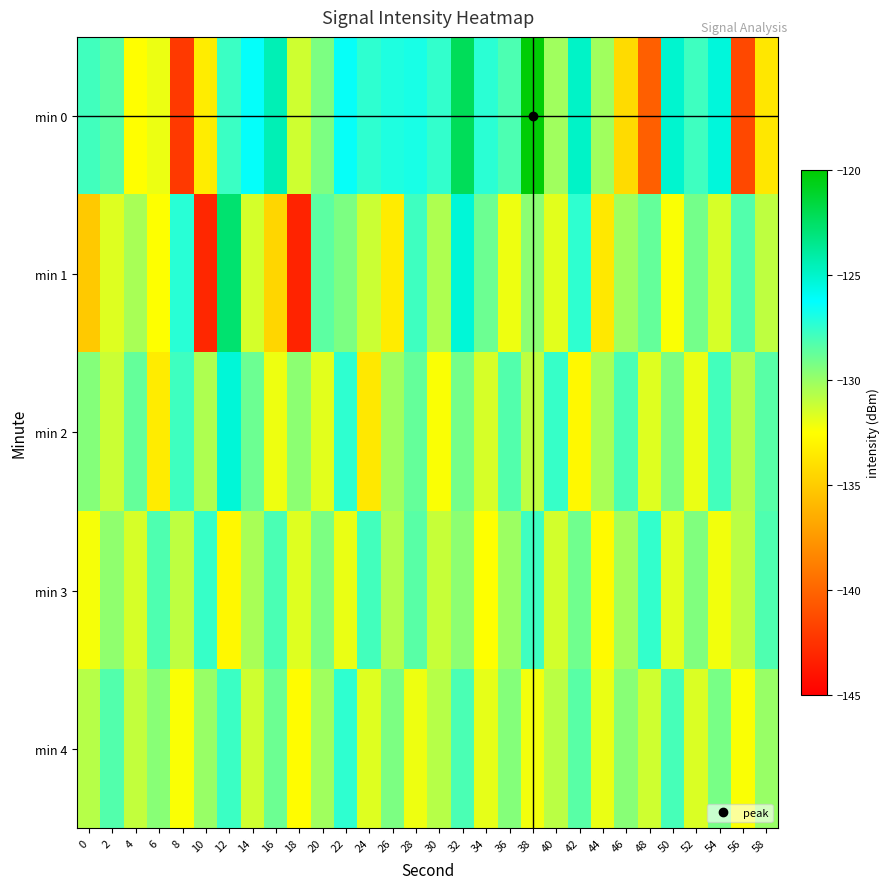

Reading left to right, extract all data points from this chart.

min 0: 0=-127.8	2=-128.5	4=-132.5	6=-132.0	8=-142.1	10=-133.3	12=-127.7	14=-126.4	16=-124.5	18=-131.3	20=-129.3	22=-126.4	24=-127.4	26=-127.0	28=-126.8	30=-127.5	32=-122.2	34=-127.3	36=-128.1	38=-120.2	40=-130.2	42=-124.9	44=-130.2	46=-134.2	48=-140.3	50=-125.1	52=-127.8	54=-125.4	56=-141.4	58=-133.7
min 1: 0=-135.1	2=-131.7	4=-130.4	6=-132.5	8=-127.3	10=-143.0	12=-122.7	14=-131.5	16=-134.5	18=-143.2	20=-128.5	22=-129.3	24=-131.2	26=-133.4	28=-127.8	30=-130.5	32=-125.3	34=-128.9	36=-132.1	38=-129.7	40=-131.8	42=-127.4	44=-133.6	46=-130.2	48=-128.7	50=-132.4	52=-129.1	54=-131.5	56=-128.3	58=-130.9
min 2: 0=-129.5	2=-131.2	4=-128.7	6=-133.4	8=-127.8	10=-130.5	12=-125.3	14=-128.9	16=-132.1	18=-129.7	20=-131.8	22=-127.4	24=-133.6	26=-130.2	28=-128.7	30=-132.4	32=-129.1	34=-131.5	36=-128.3	38=-130.9	40=-127.6	42=-132.8	44=-130.4	46=-128.1	48=-131.7	50=-129.3	52=-132.0	54=-127.9	56=-130.6	58=-128.4
min 3: 0=-132.3	2=-129.8	4=-131.5	6=-128.2	8=-130.9	10=-127.6	12=-132.8	14=-130.4	16=-128.1	18=-131.7	20=-129.3	22=-132.0	24=-127.9	26=-130.6	28=-128.4	30=-131.1	32=-129.7	34=-132.5	36=-130.1	38=-127.8	40=-131.4	42=-129.0	44=-132.7	46=-130.3	48=-127.5	50=-131.8	52=-129.4	54=-132.2	56=-130.8	58=-128.2
min 4: 0=-130.7	2=-128.3	4=-131.0	6=-129.6	8=-132.4	10=-130.0	12=-127.7	14=-131.3	16=-128.9	18=-132.6	20=-130.2	22=-127.4	24=-131.7	26=-129.3	28=-132.1	30=-130.7	32=-128.1	34=-131.9	36=-129.5	38=-132.2	40=-130.8	42=-128.4	44=-132.0	46=-129.6	48=-131.3	50=-128.0	52=-131.6	54=-129.2	56=-132.4	58=-130.0